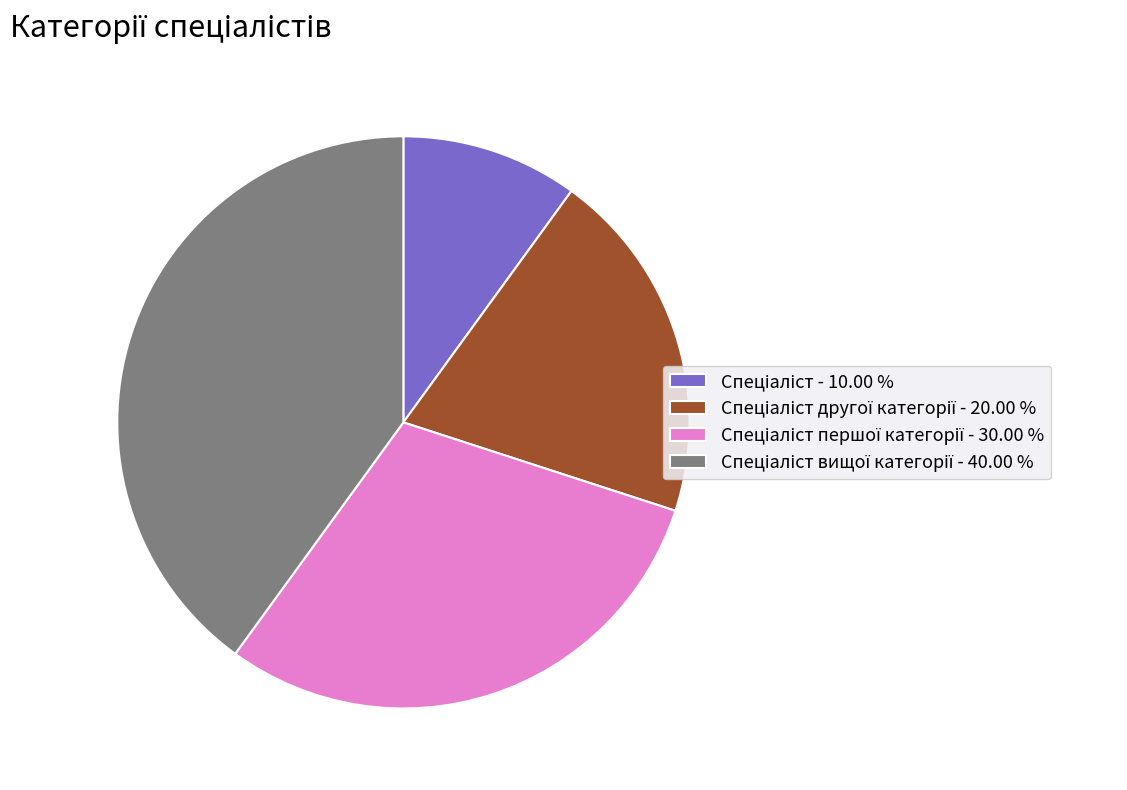

How many segments does this pie chart have?

4